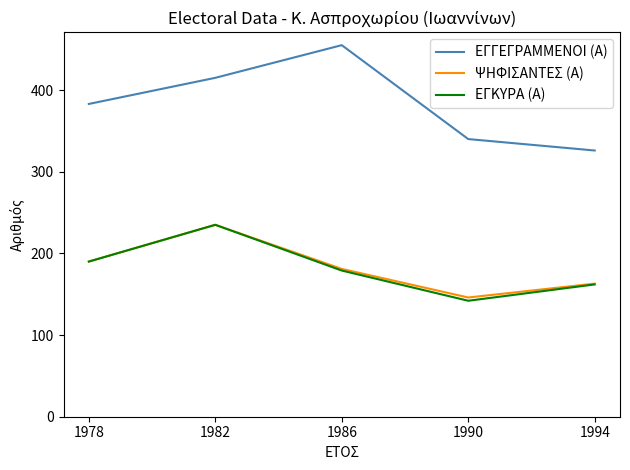

True or false: ΕΓΓΕΓΡΑΜΜΕΝΟΙ (Α) and ΕΓΚΥΡΑ (Α) intersect in this chart.

False